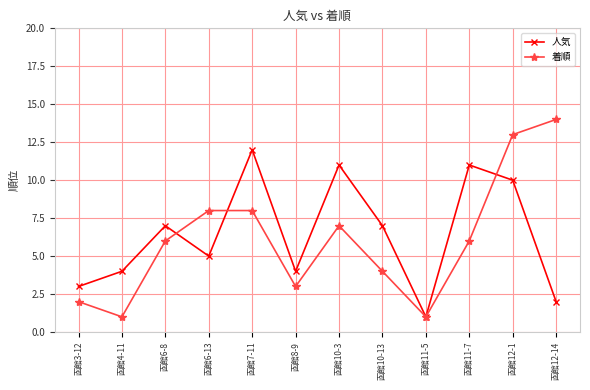

What is the sum of the 人気 values at 函館10-3 and 函館4-11?

15